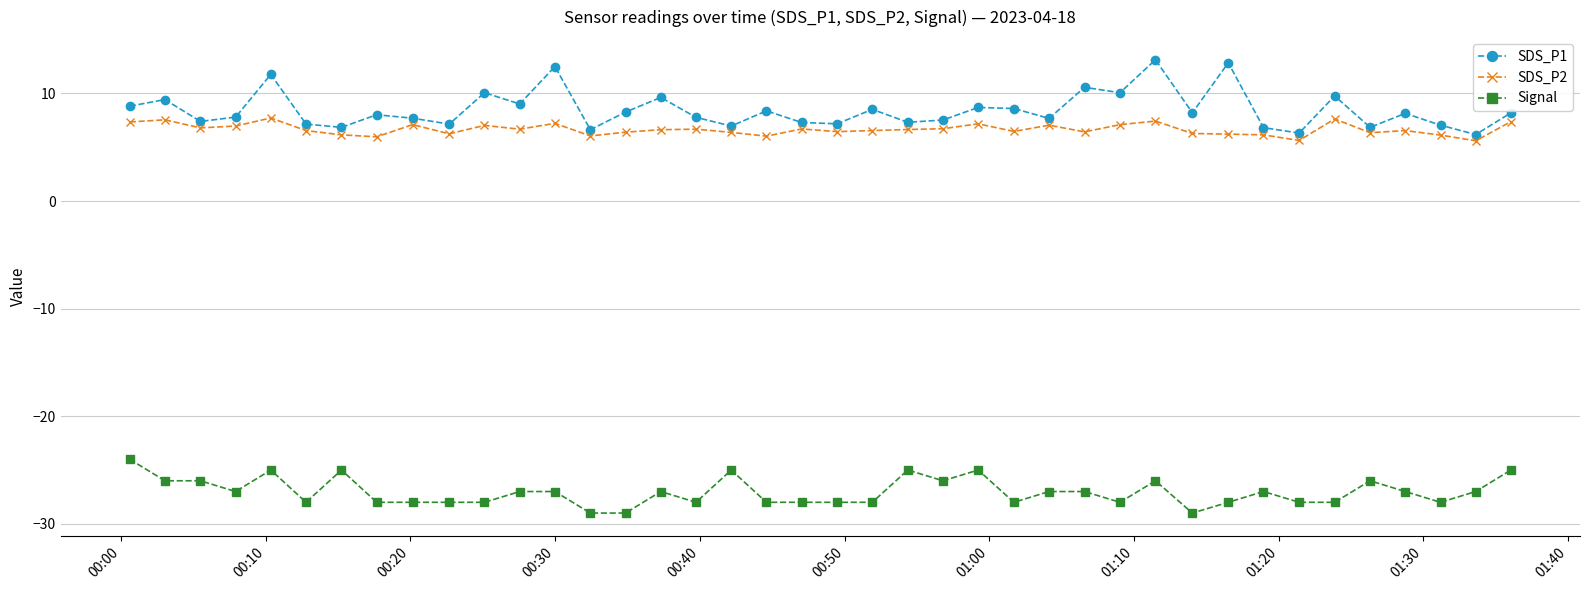

True or false: SDS_P1 and Signal intersect in this chart.

False